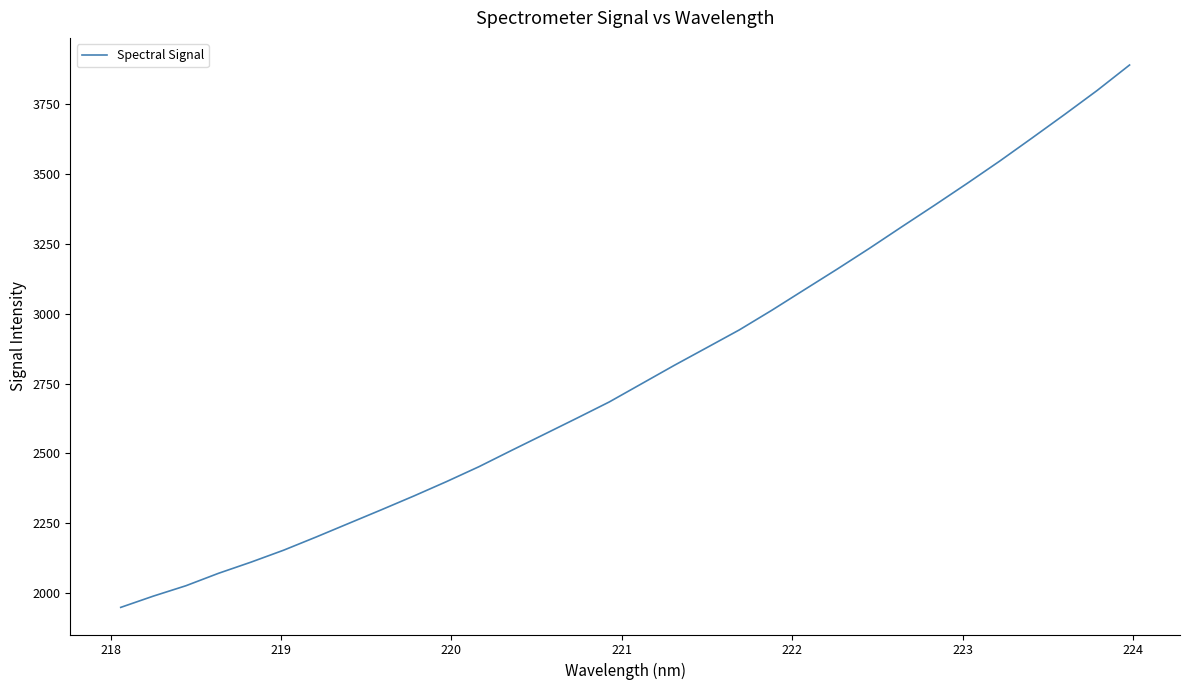

What is the minimum value shown in the chart?

1949.4